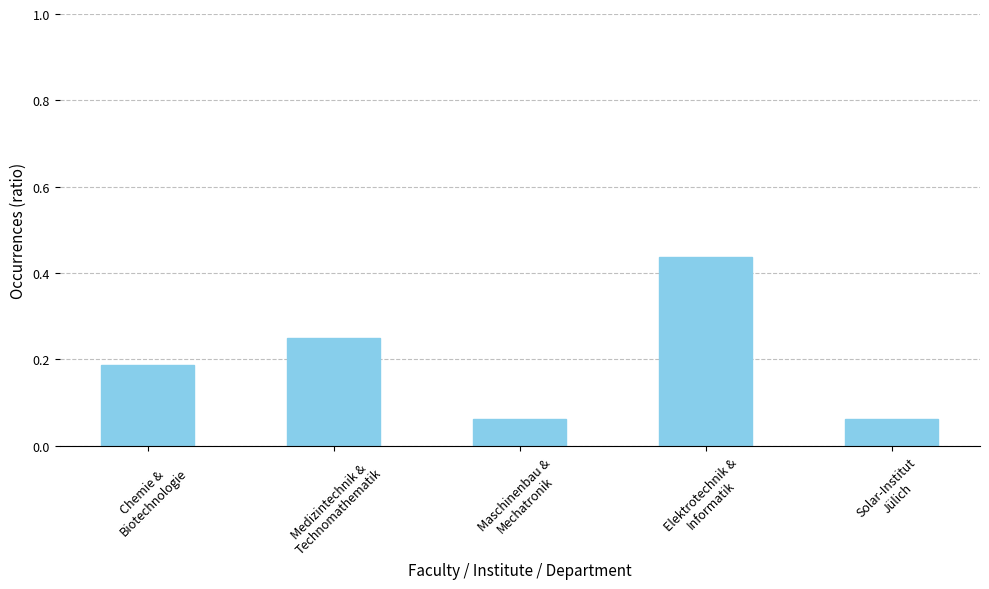

How many series are shown in this chart?

1